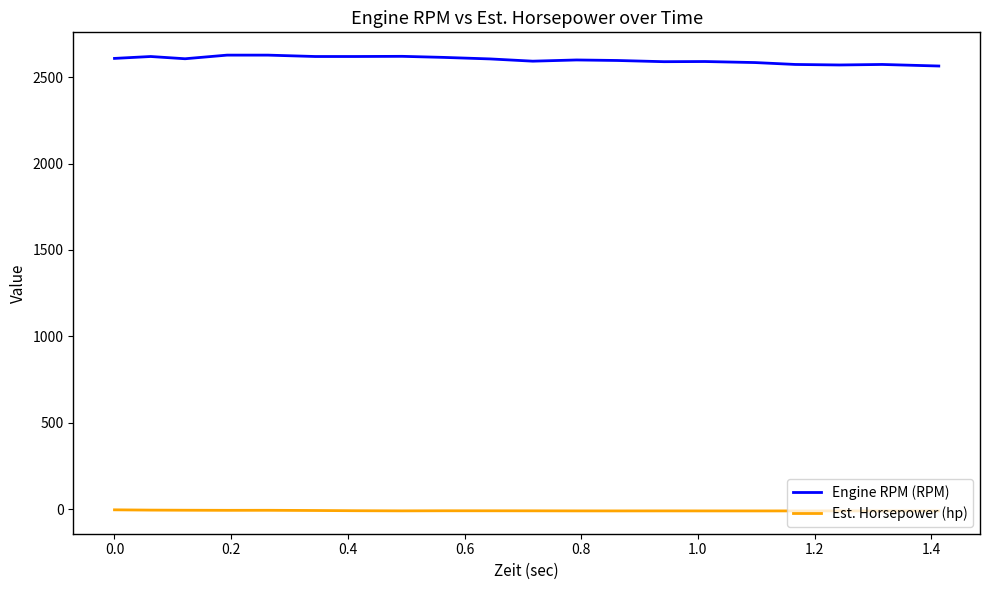

True or false: Est. Horsepower (hp) and Engine RPM (RPM) cross at least once.

False